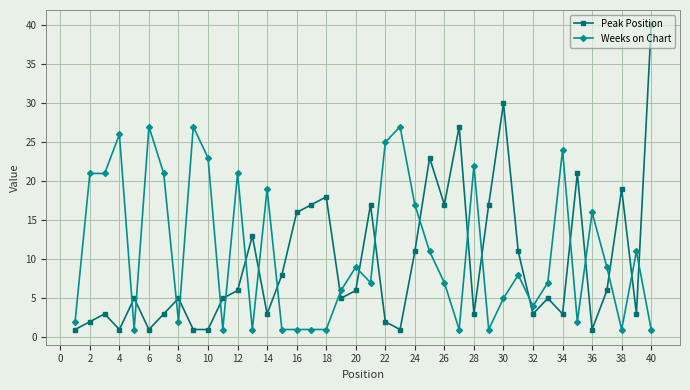

Which series ends up on top after the final intersection of Weeks on Chart and Peak Position?

Peak Position